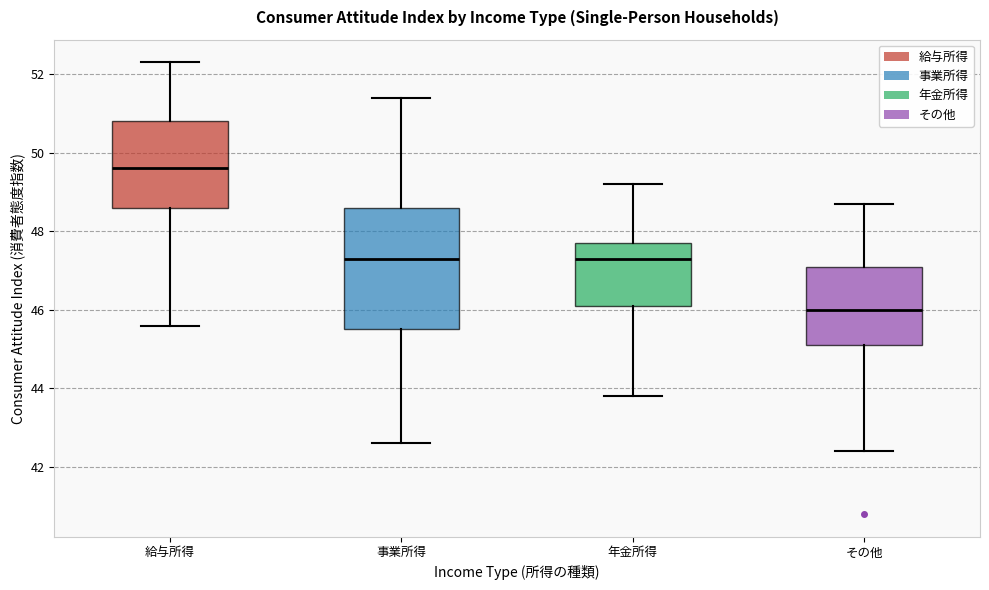

Comparing the boxes themselves (not the whiskers), which one is the tallest?

事業所得